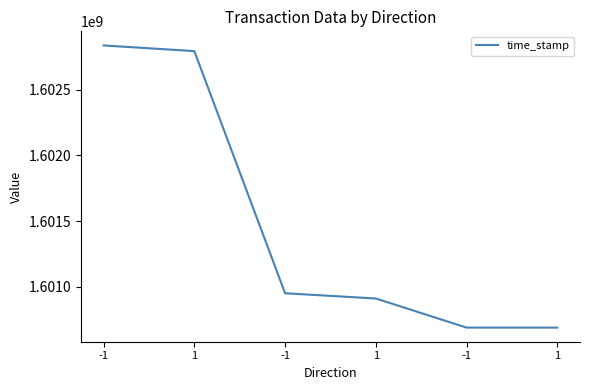

Is this an area chart (filled region under the line)?

No